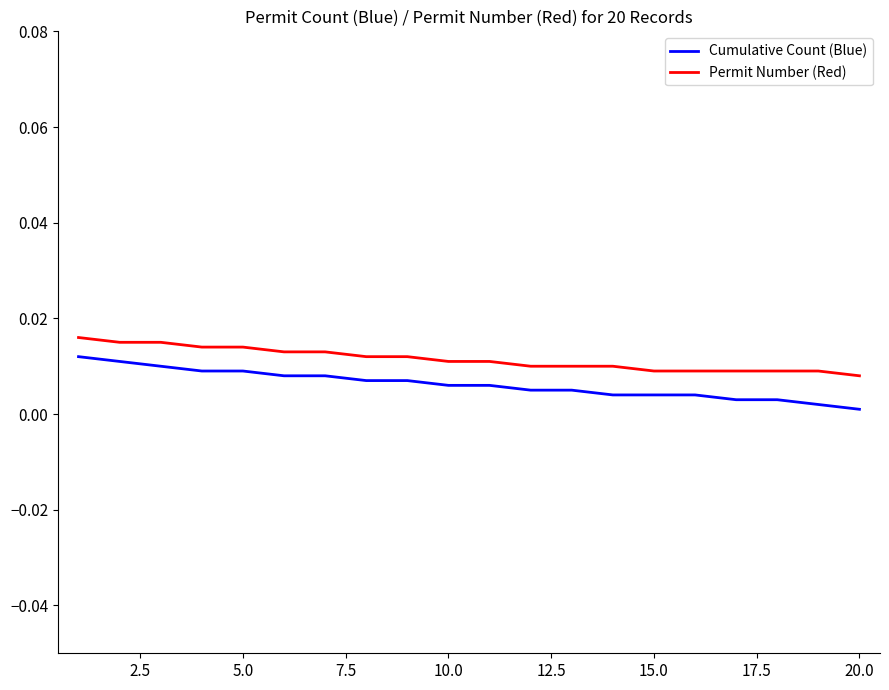

Which series has the widest spread of values?

Cumulative Count (Blue)